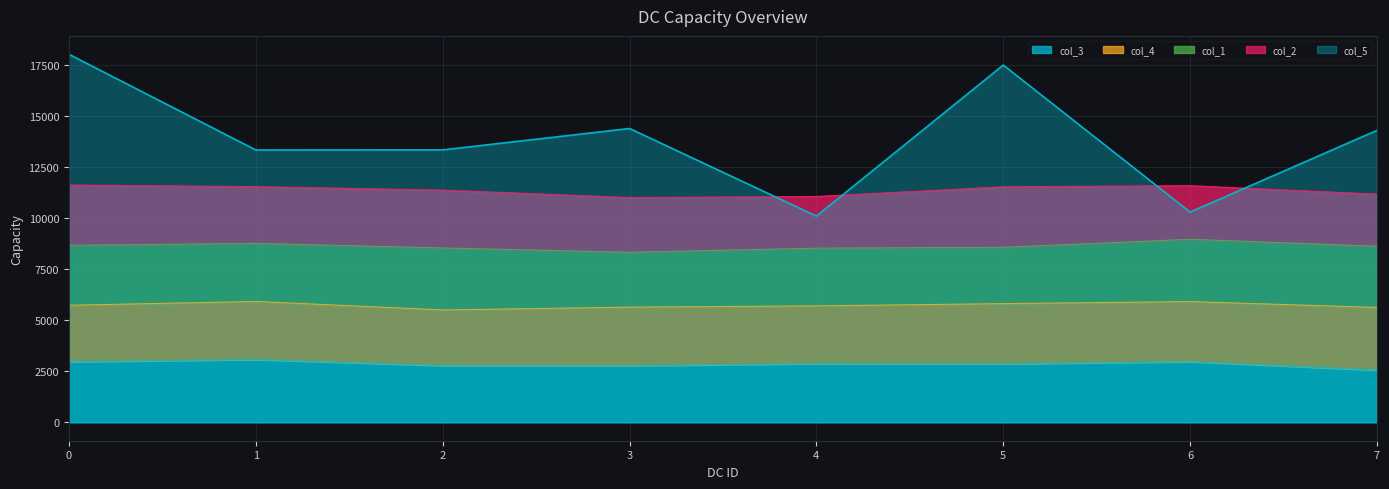

Which series has the largest total across all categories?

col_5